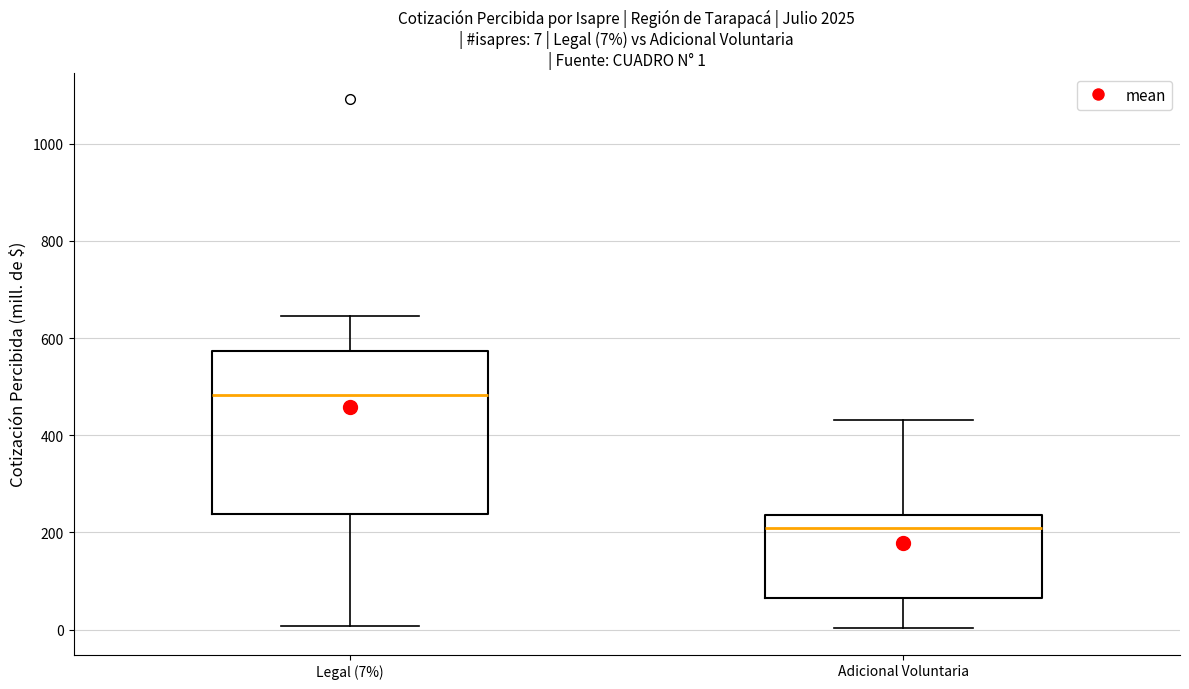

Comparing the boxes themselves (not the whiskers), which one is the tallest?

Legal (7%)